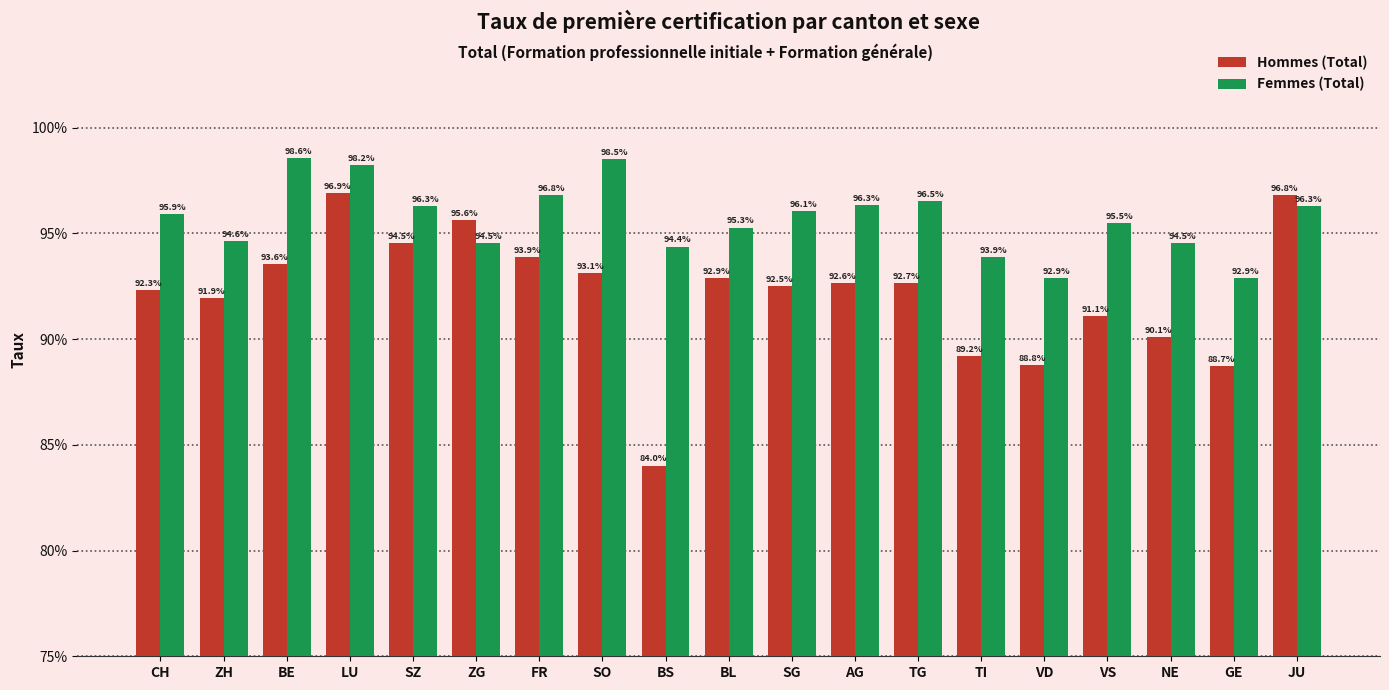

What are all the series names shown in the legend?

Hommes (Total), Femmes (Total)